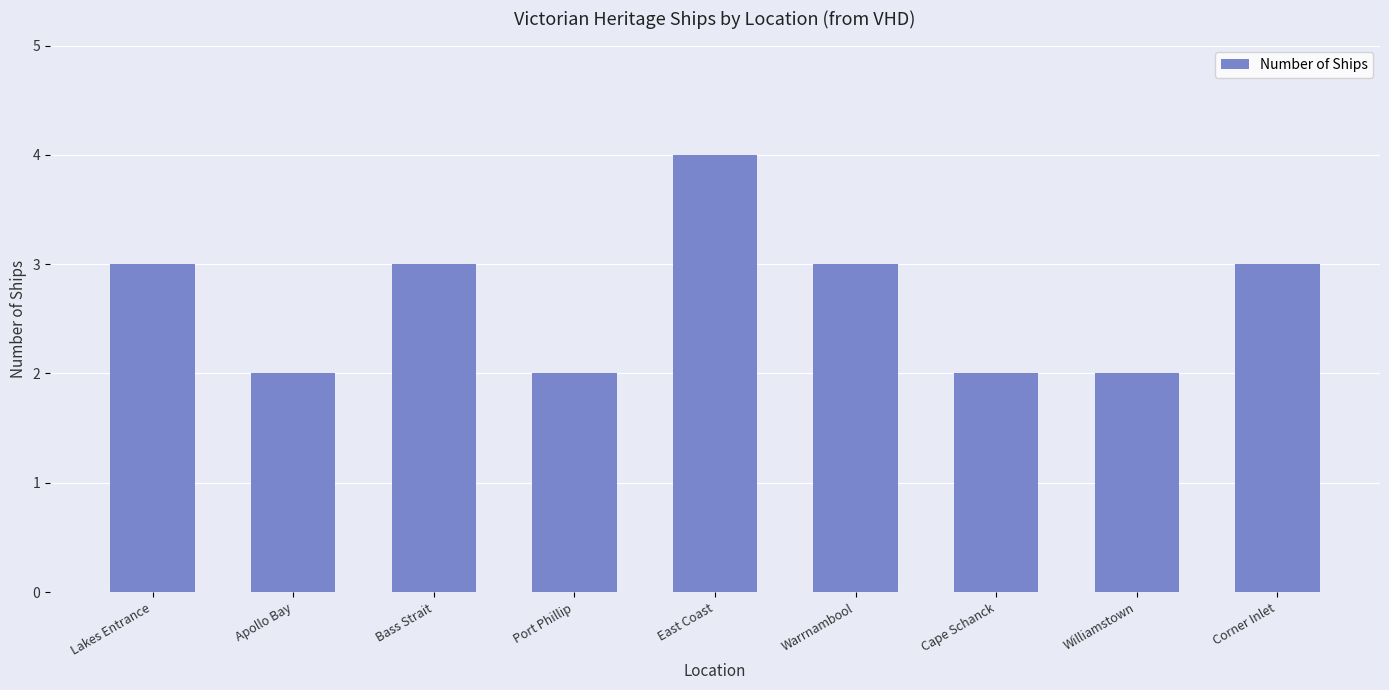

What is the sum of all values?

24